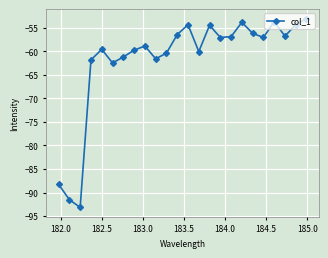

What is the difference between the maximum and second lowest values?

38.5